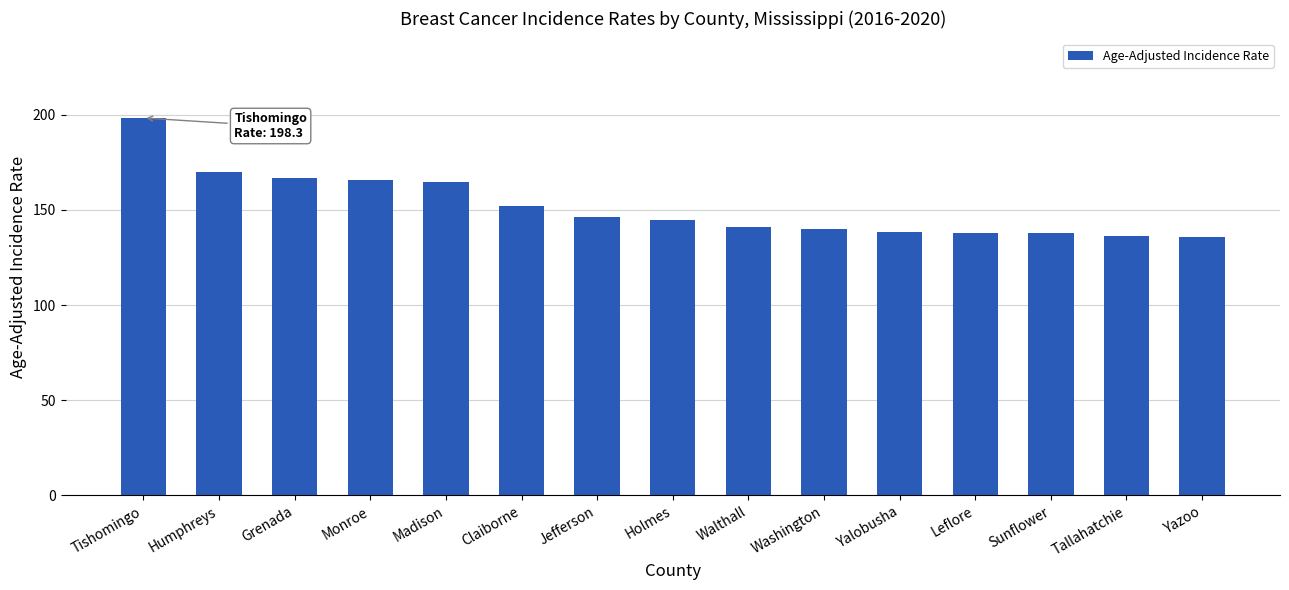

Read the value at Yazoo.

136.0